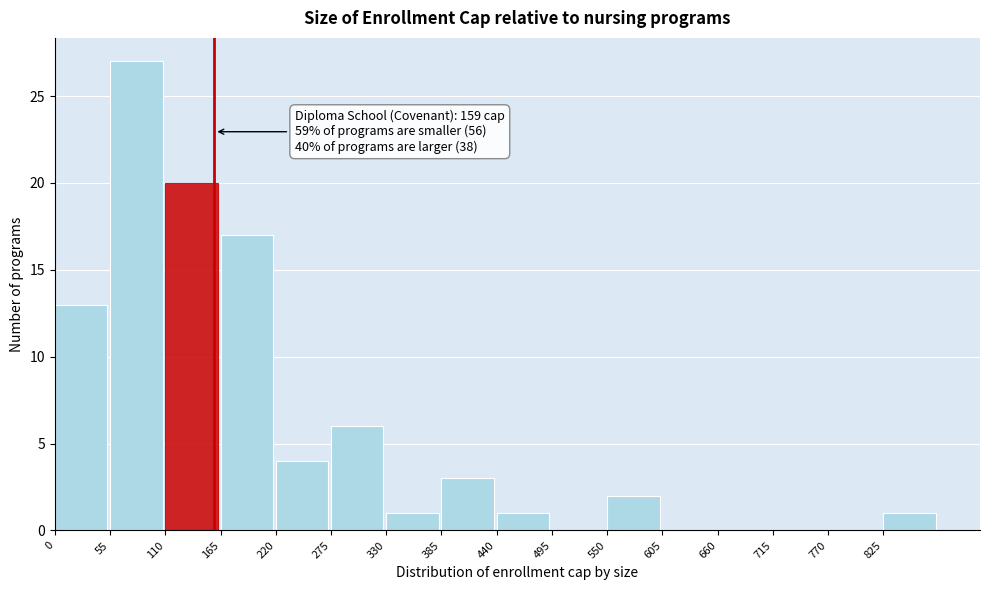

Over which range of the x-axis is the bar tallest?

55 to 110